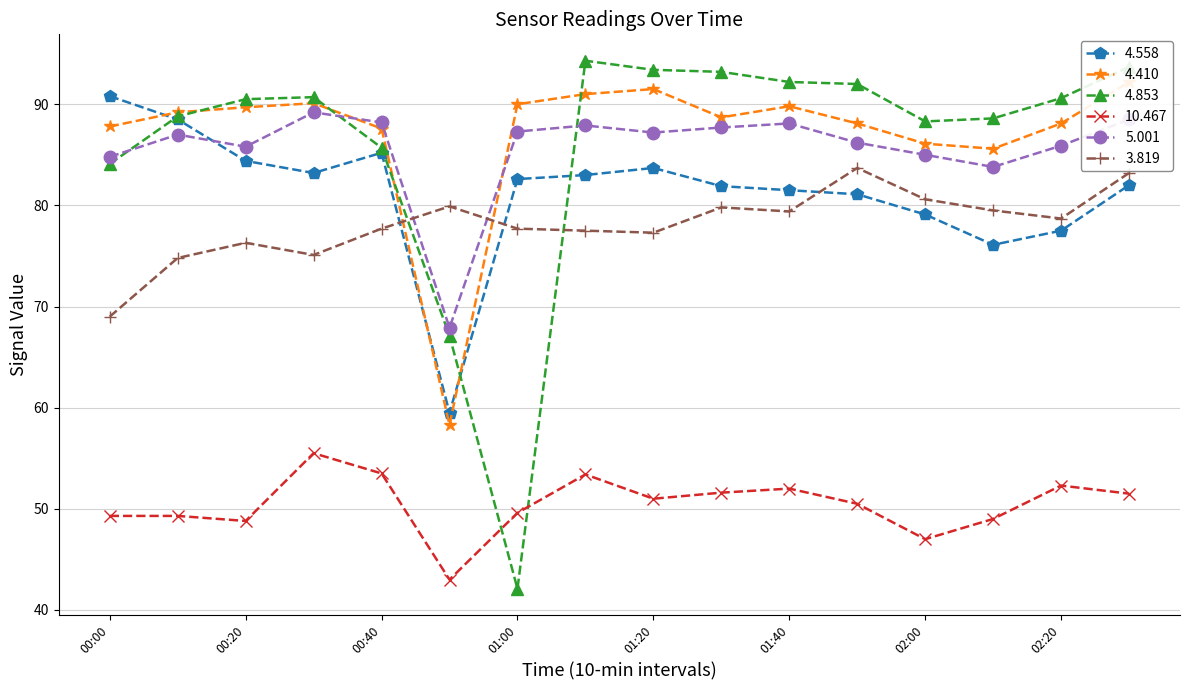

True or false: 10.467 has a value of 53.4 at 2009/07/04 01:10.

True